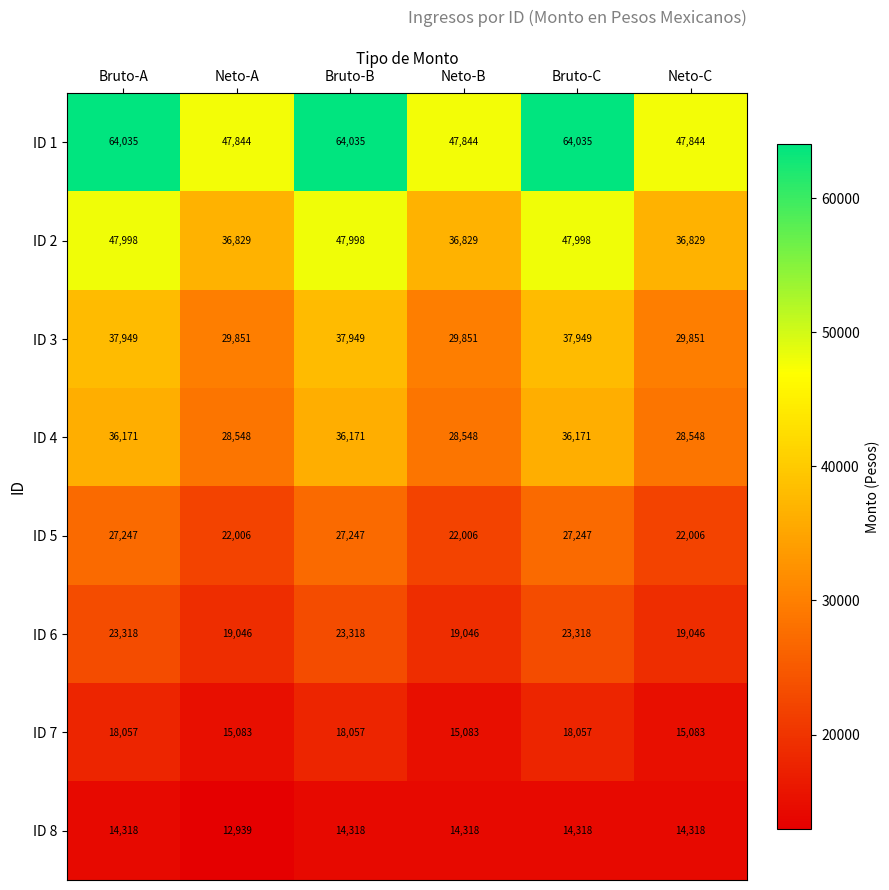

At how many categories does at least one series exceed 14799?

6